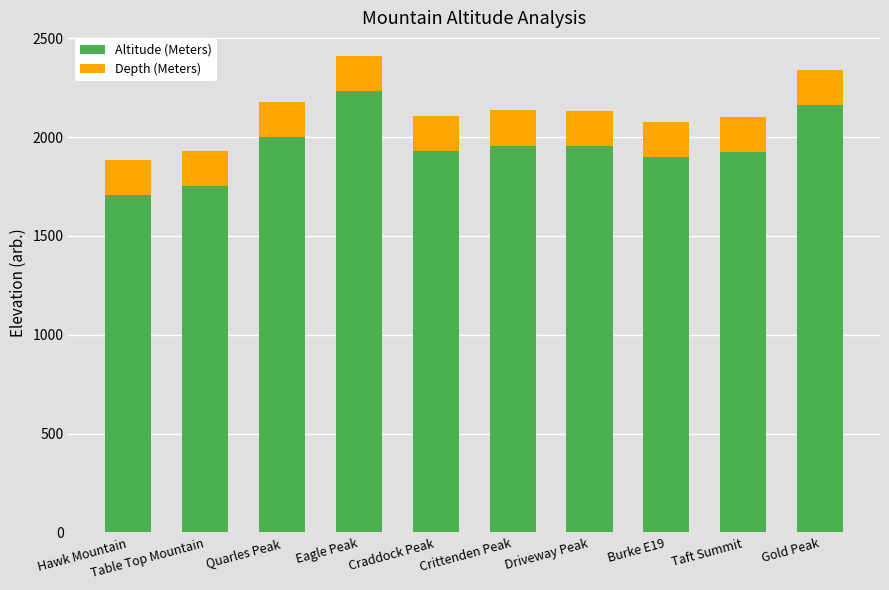

What are all the series names shown in the legend?

Altitude (Meters), Depth (Meters)